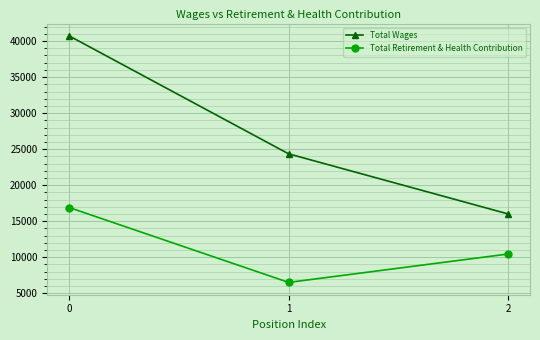

What are all the series names shown in the legend?

Total Wages, Total Retirement & Health Contribution